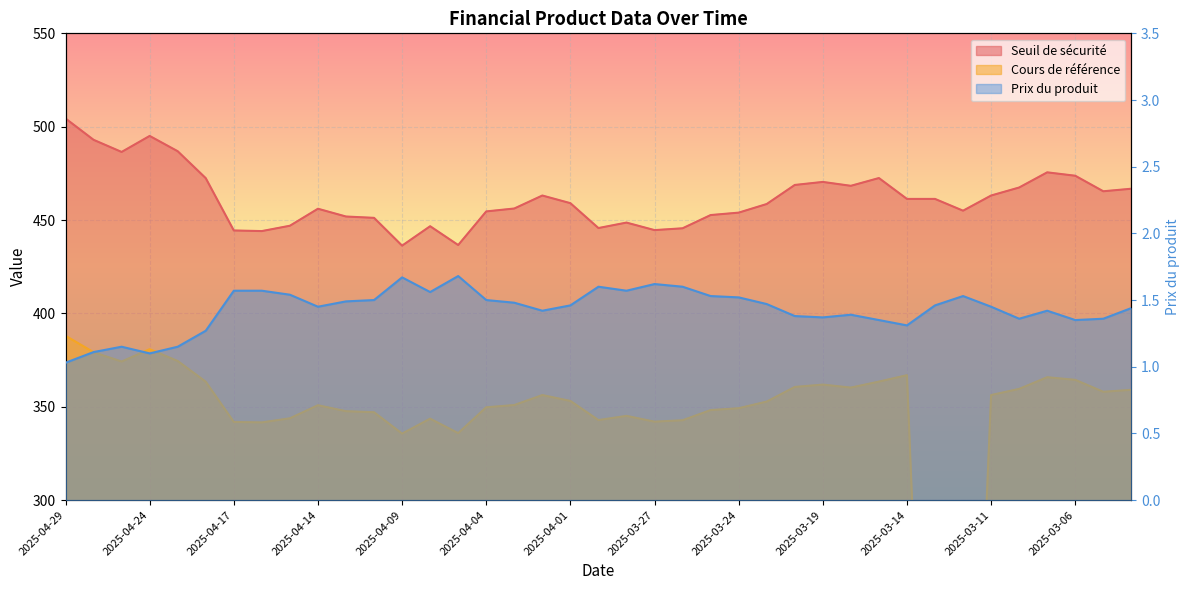

Rank the series at 2025-04-11 from lowest to highest value.

Prix du produit, Cours de référence, Seuil de sécurité